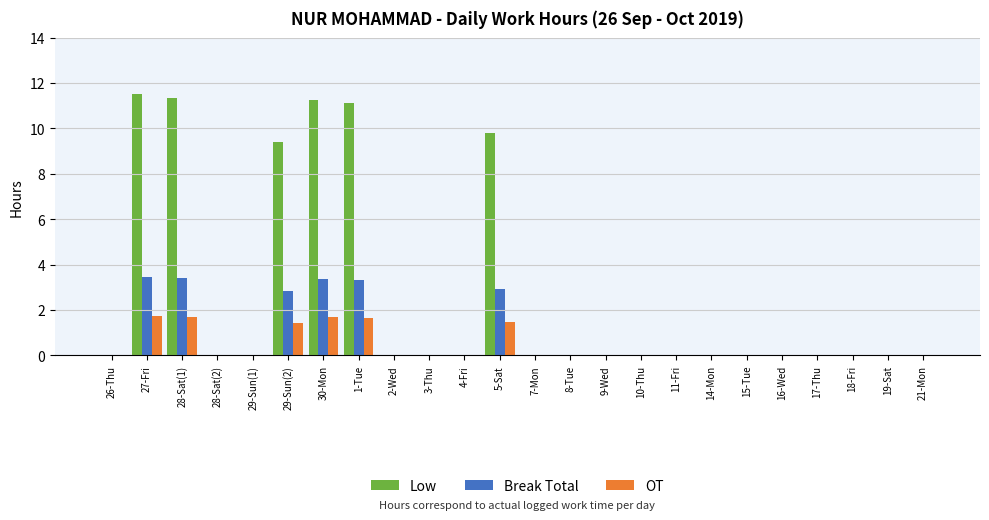

Is the value of OT at 1-Tue greater than the value of Low at 15-Tue?

Yes